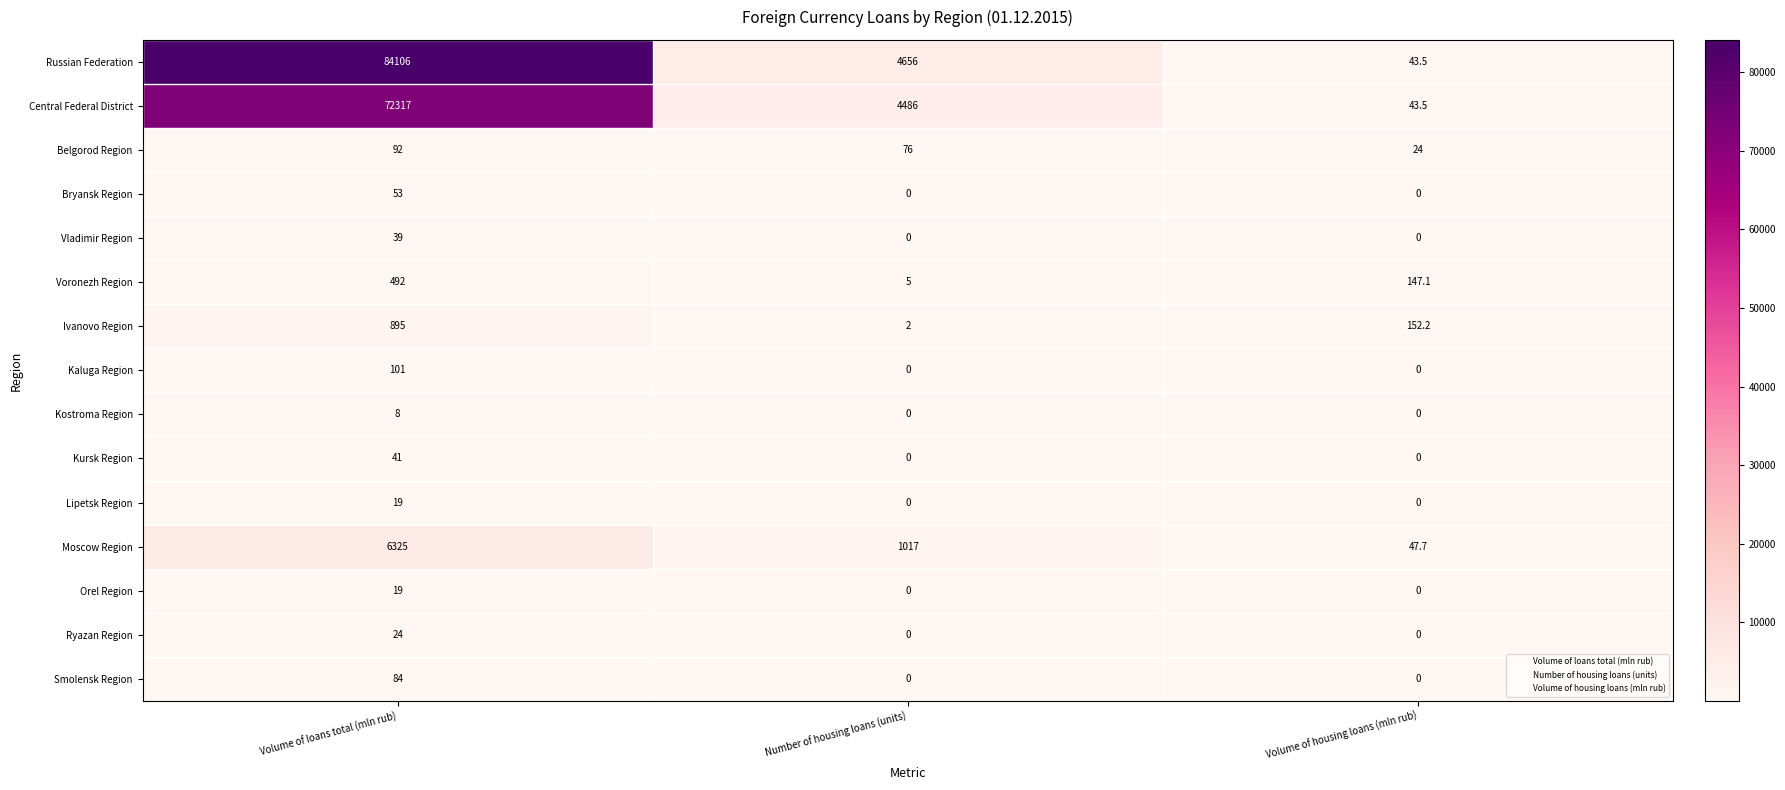

Count the number of categories in the chart.

3